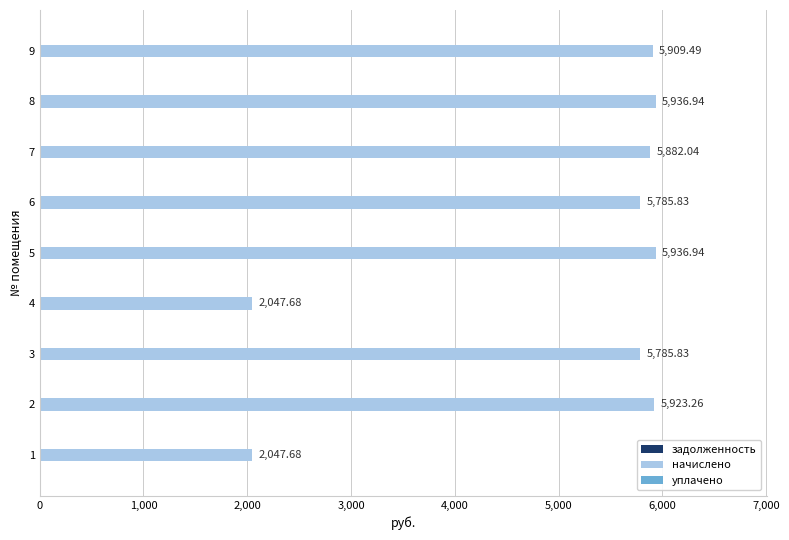

What is the difference between the maximum and minimum values?

3889.3